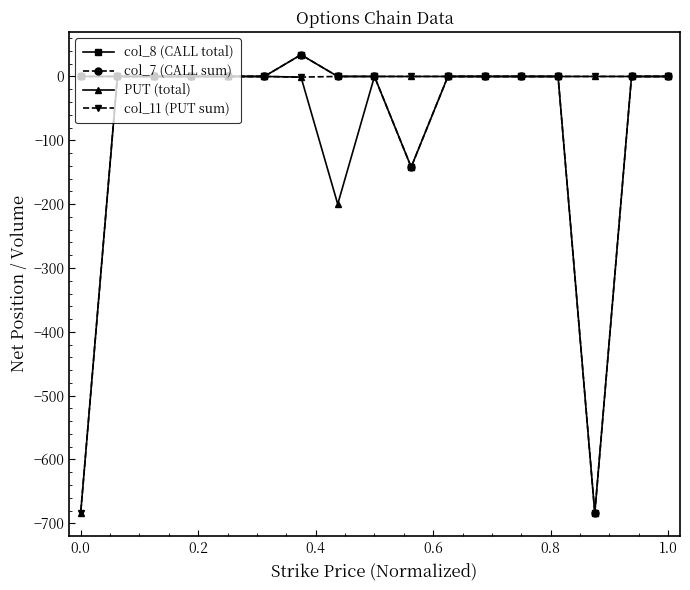

Is it true that col_7 (CALL sum) equals -444 at 15?

False